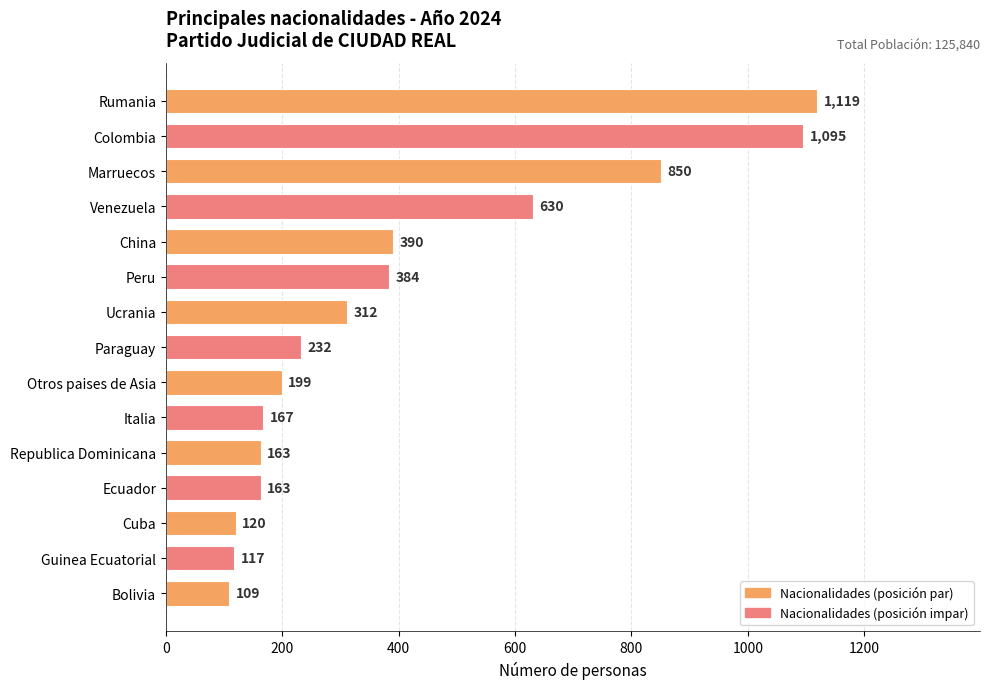

Reading bottom to top, transcribe all the data shown in this chart.

109	117	120	163	163	167	199	232	312	384	390	630	850	1095	1119